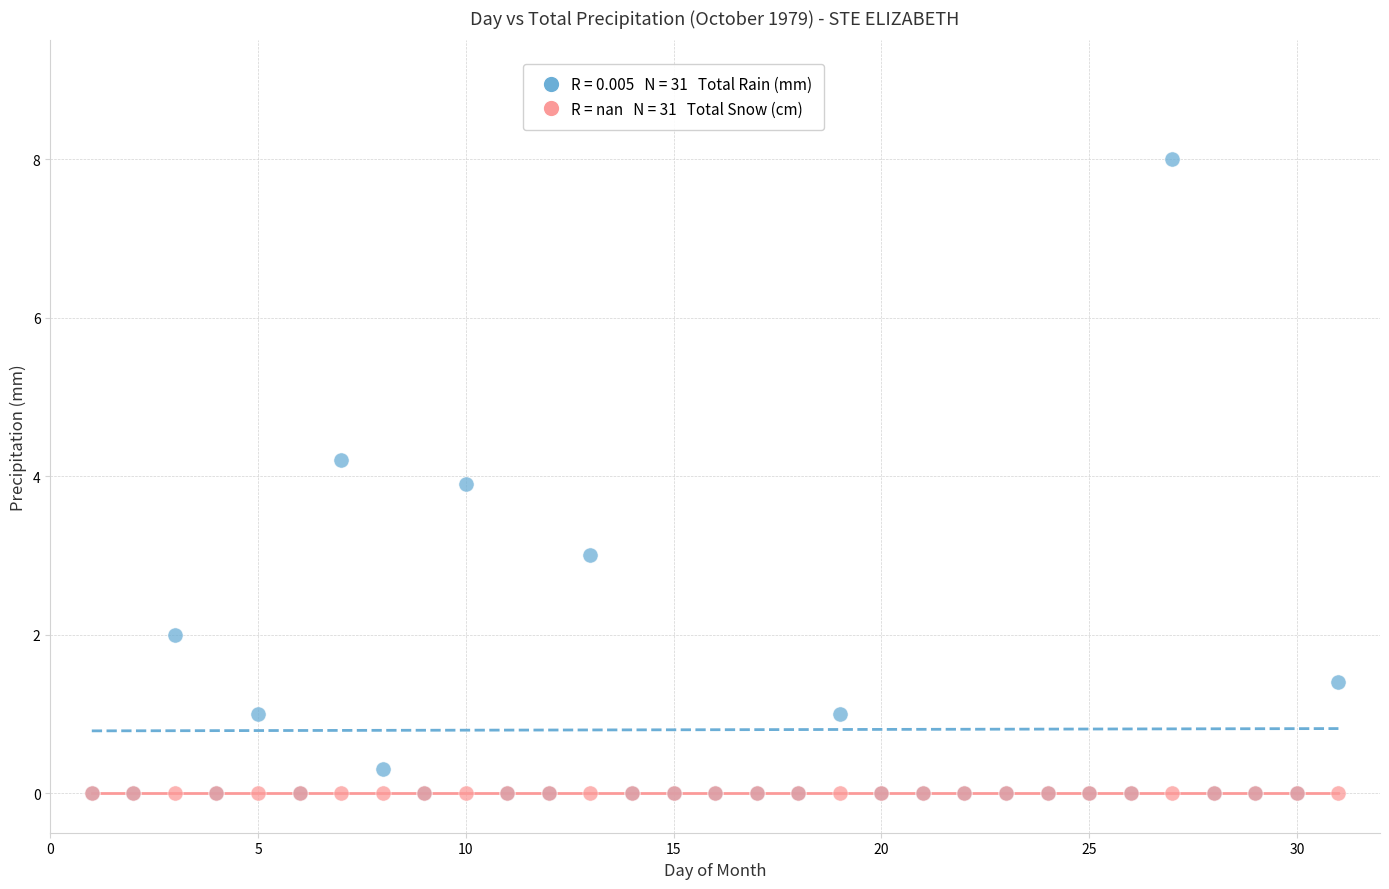

Across all series, what Y value is closest to 4?

3.9